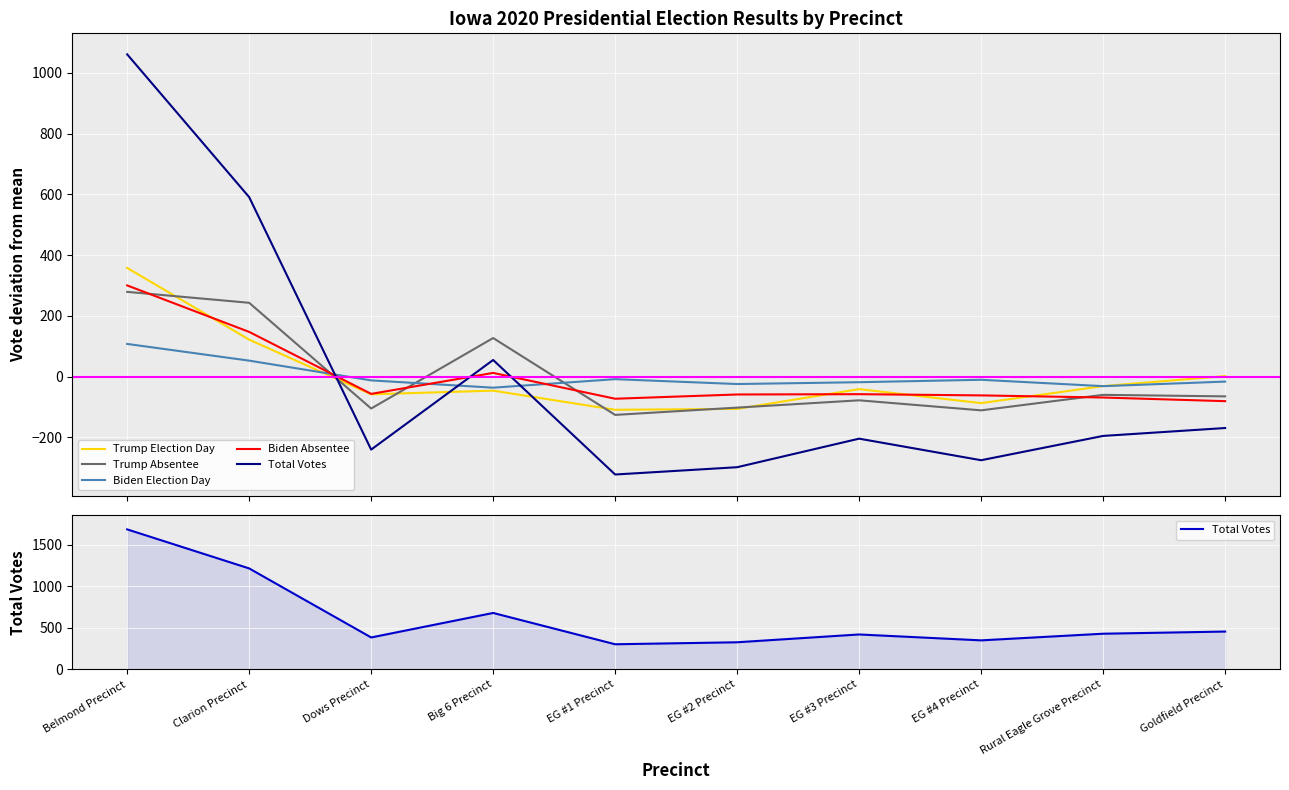

Reading left to right, transcribe all the data shown in this chart.

Trump Election Day: 357.6	121.6	-58.4	-46.4	-109.4	-106.4	-41.4	-87.4	-31.4	1.6
Trump Absentee: 278.8	242.8	-105.2	126.8	-126.2	-102.2	-78.2	-111.2	-60.2	-65.2
Biden Election Day: 107.4	52.4	-12.6	-36.6	-8.6	-24.6	-18.6	-10.6	-31.6	-16.6
Biden Absentee: 300.0	147.0	-57.0	12.0	-73.0	-59.0	-58.0	-62.0	-69.0	-81.0
Total Votes: 1686.0	1216.0	385.0	680.0	303.0	327.0	421.0	350.0	430.0	456.0